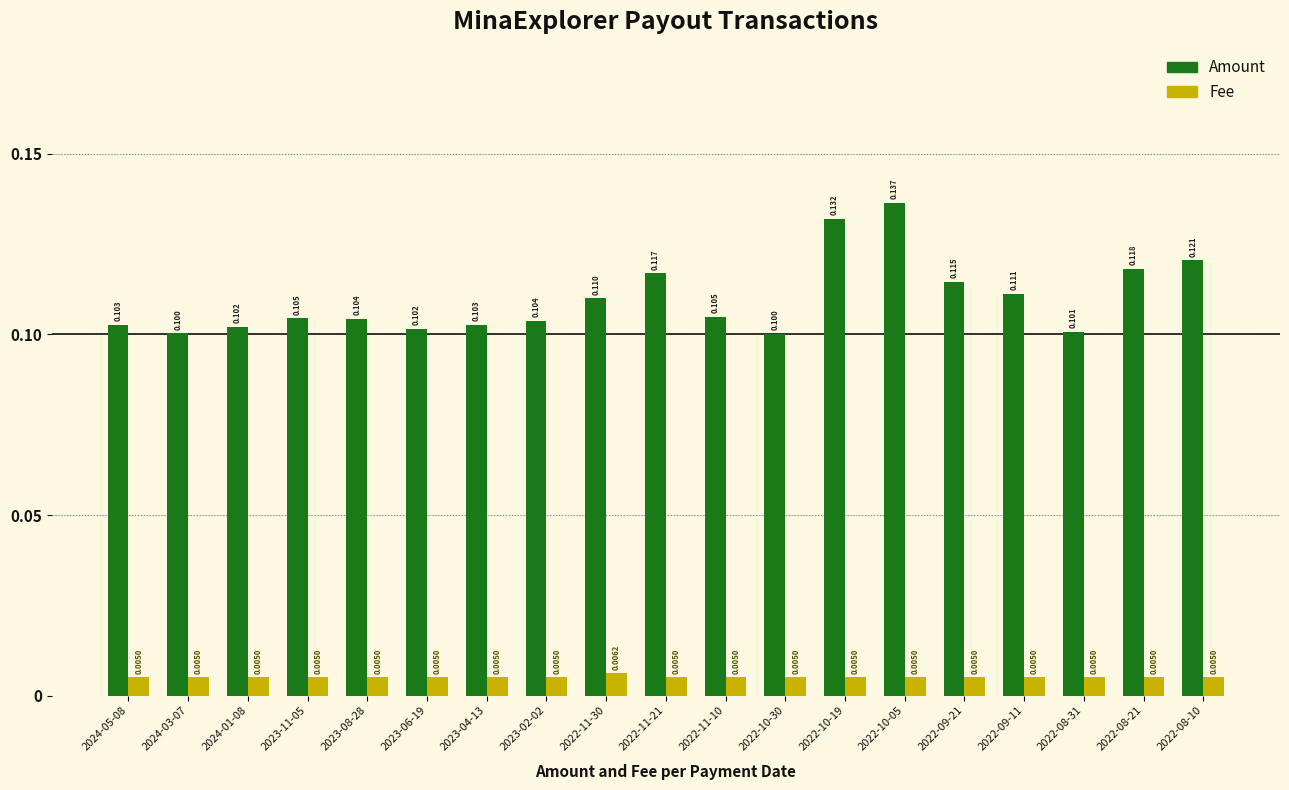

Which series has the widest spread of values?

Amount